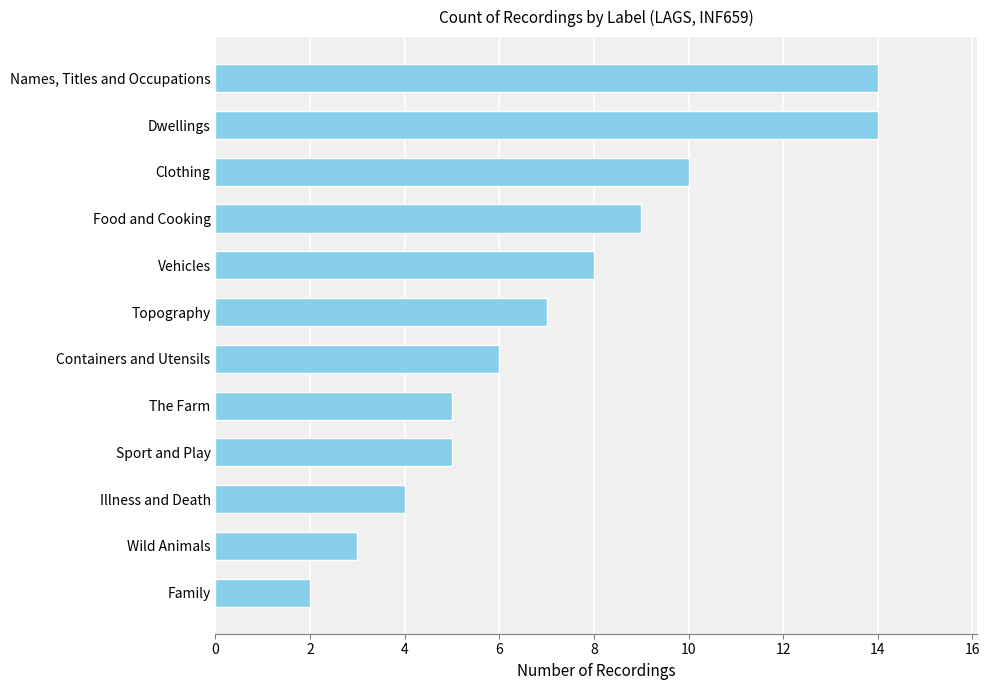

What is the ratio of the value at Names, Titles and Occupations to the value at Food and Cooking?

1.6